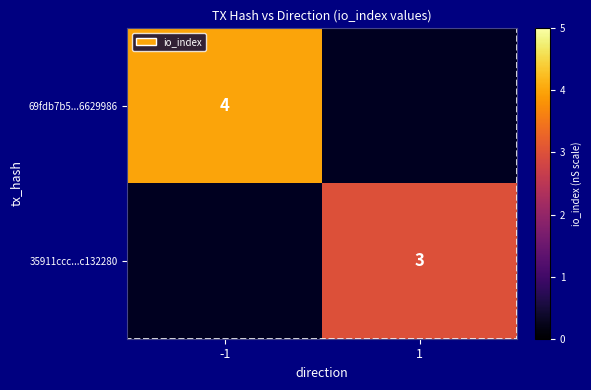

What is the smallest value displayed?

3.0